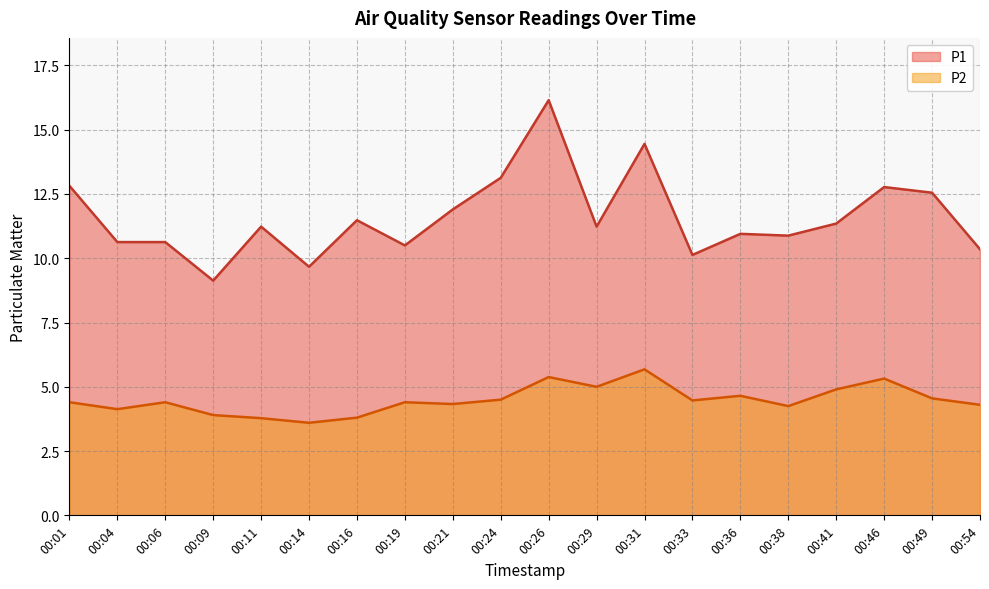

Reading left to right, transcribe all the data shown in this chart.

P1: 12.8	10.6	10.6	9.1	11.2	9.7	11.5	10.5	11.9	13.1	16.1	11.2	14.4	10.1	10.9	10.9	11.3	12.8	12.6	10.3
P2: 4.4	4.1	4.4	3.9	3.8	3.6	3.8	4.4	4.3	4.5	5.4	5.0	5.7	4.5	4.7	4.2	4.9	5.3	4.5	4.3